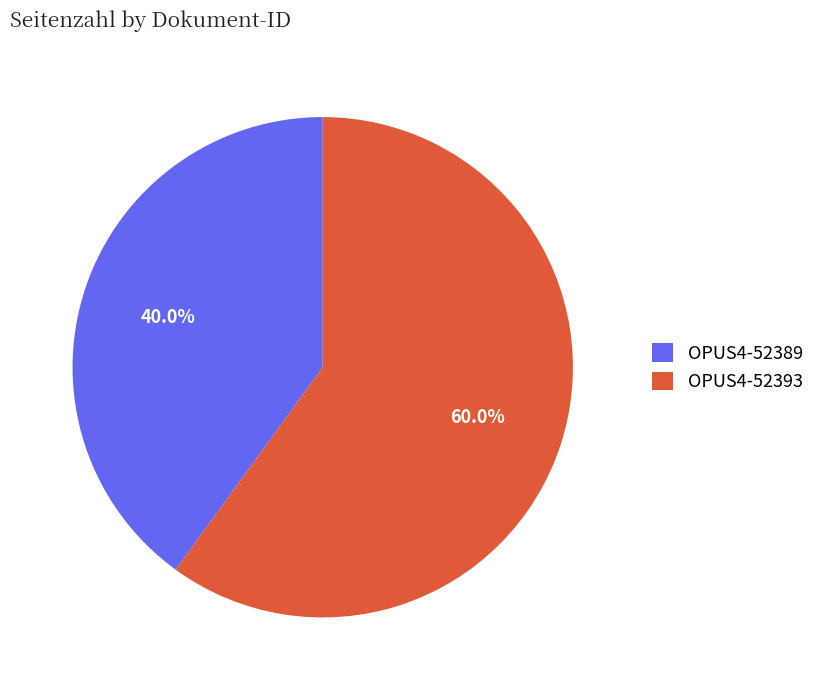

To the nearest percent, what is the difference between the largest and smallest slice percentages?

20%